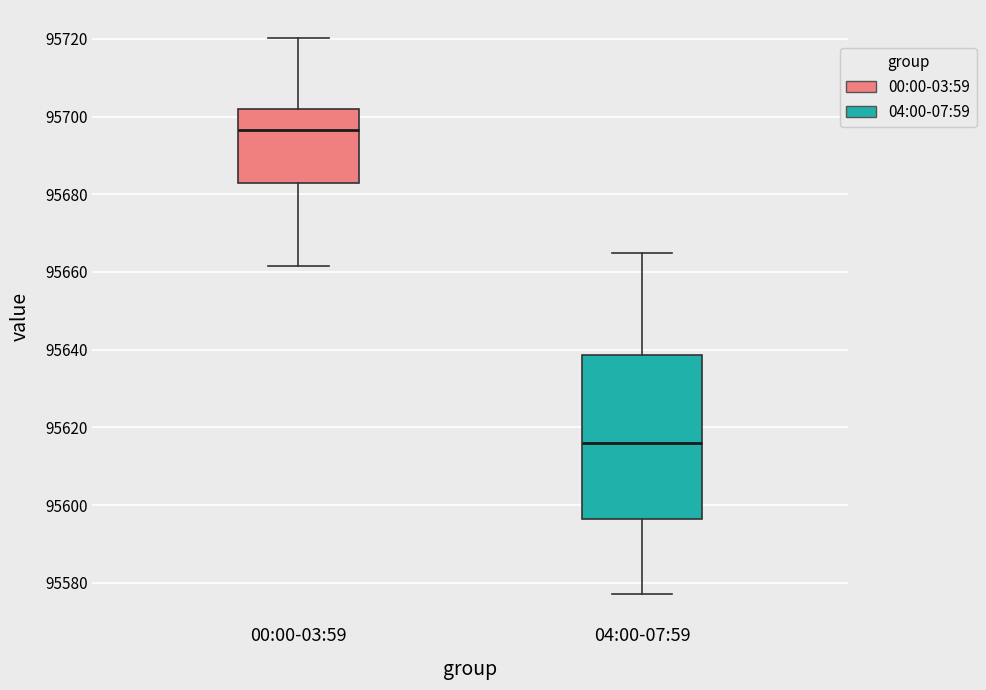

Reading left to right, transcribe this box plot: for each box, give where its median line is, the range the box spans, and where its two whiskers end, as read against the y-axis. The values are not printed on the chart, so give them approximately, as read against the axis.

00:00-03:59: median 95696, box 95682 to 95702, whiskers 95662 to 95720
04:00-07:59: median 95616, box 95596 to 95638, whiskers 95578 to 95666